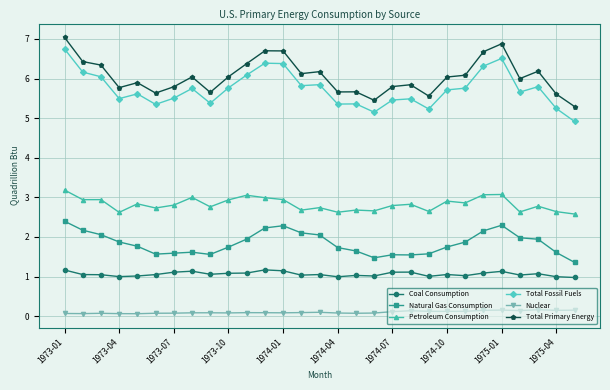

What is the value of the Total Primary Energy point at the 24th from the left?

6.7